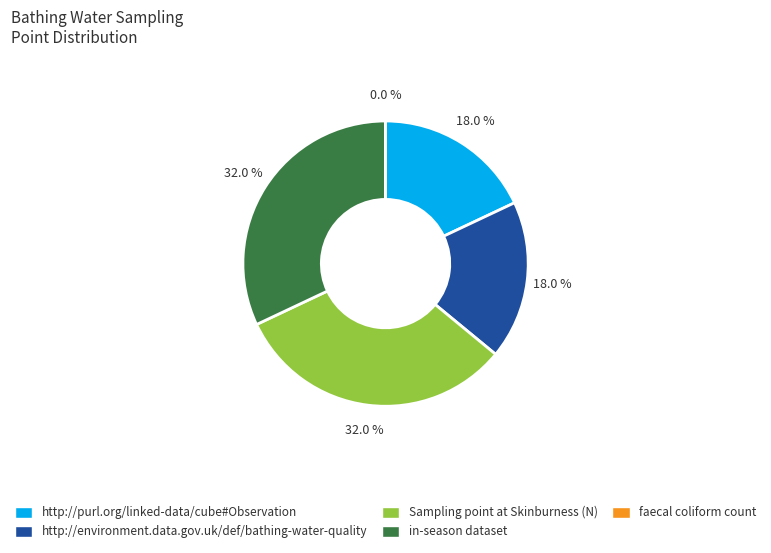

What is the ratio of the value at Sampling point at Skinburness (N) to the value at http://environment.data.gov.uk/def/bathing-water-quality?

1.8